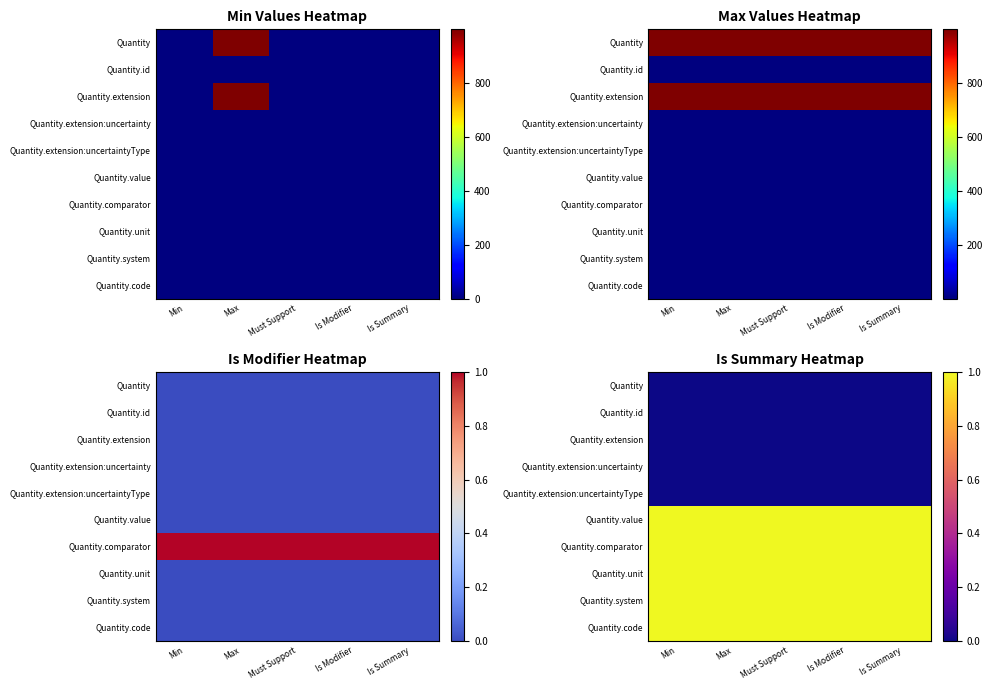

At Max, list the series in order from largest to smallest.

Quantity.value, Quantity.comparator, Quantity.unit, Quantity.system, Quantity.code, Quantity, Quantity.id, Quantity.extension, Quantity.extension:uncertainty, Quantity.extension:uncertaintyType